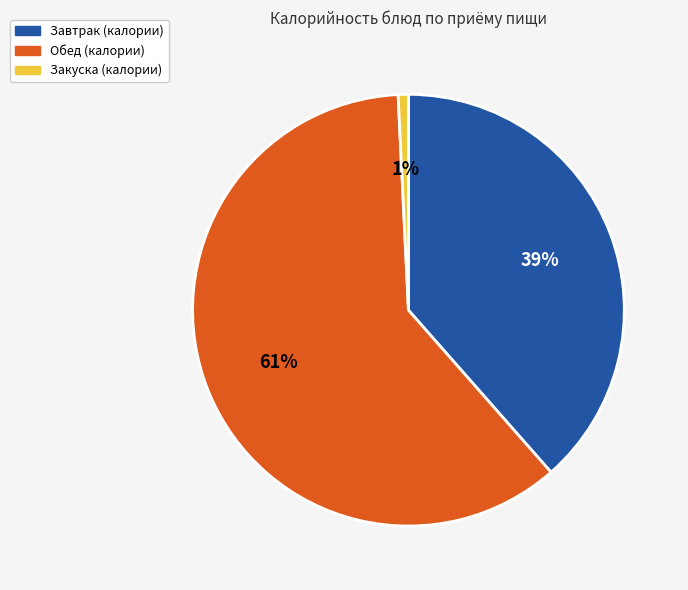

Is there any slice that represents more than half of the pie?

Yes